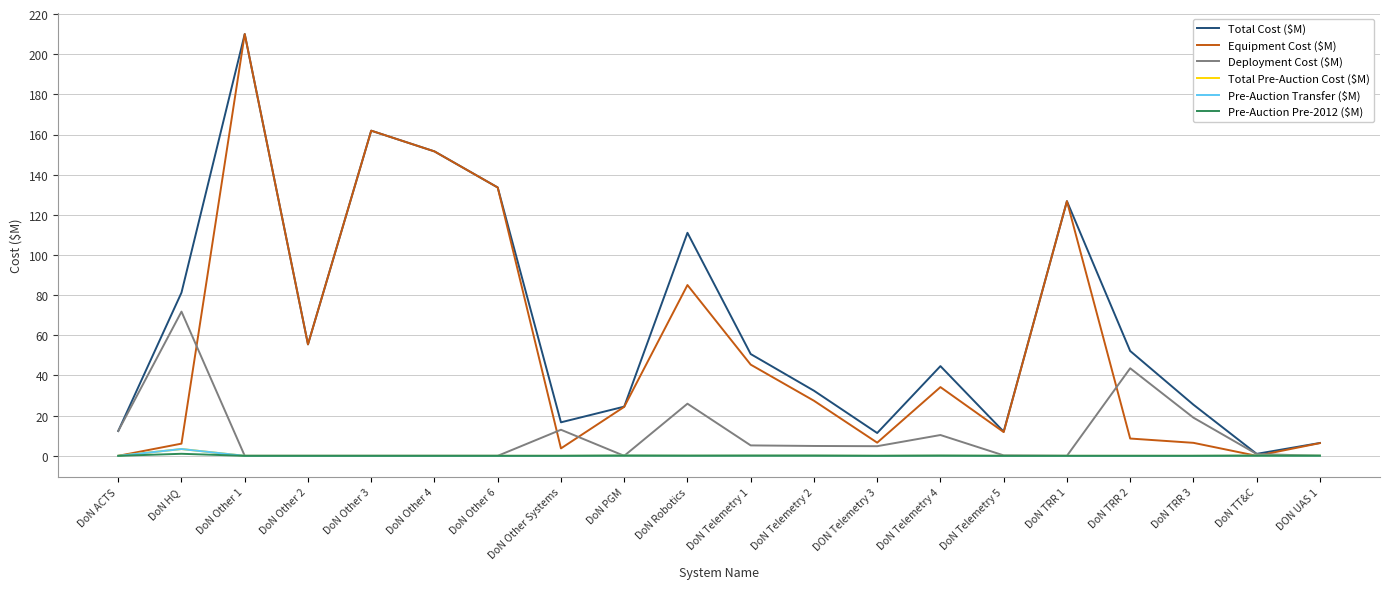

Does the chart have visible grid lines?

Yes